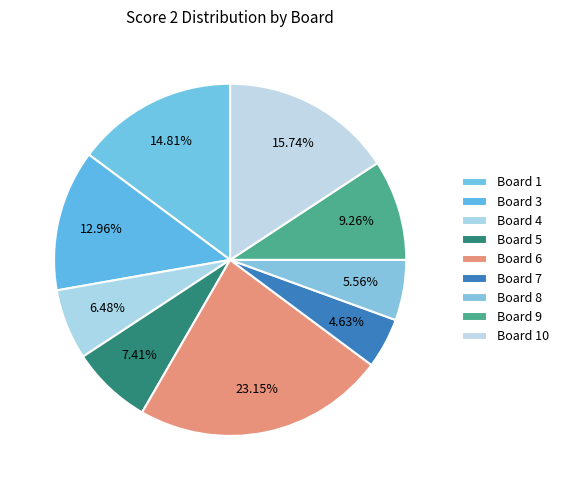

True or false: Board 10 accounts for 4% of the total.

False